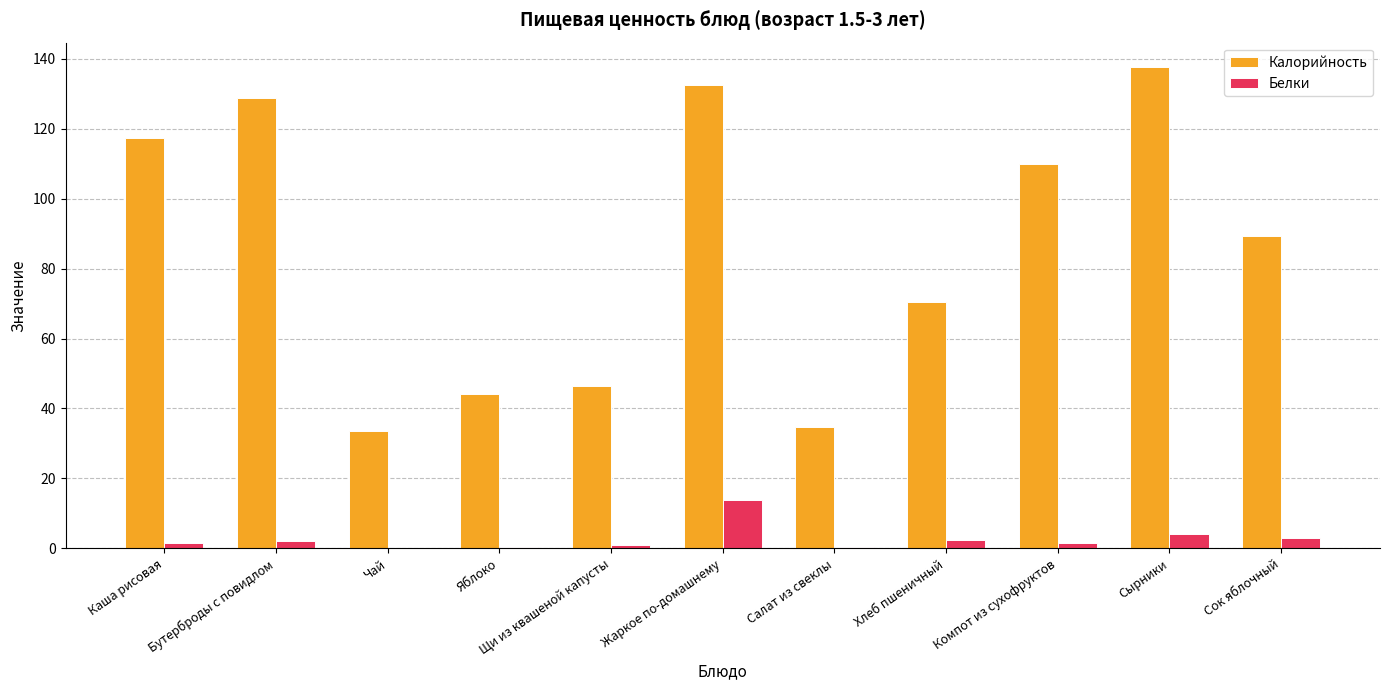

Where is Калорийность nearest to the value 85?

Сок яблочный